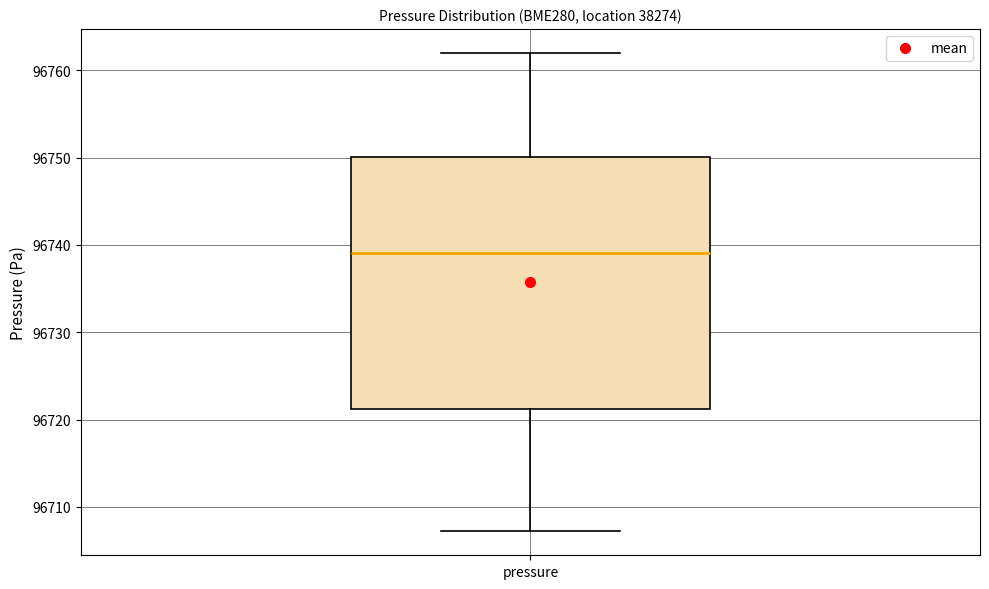

Where is the lower edge of the box for pressure on the y-axis? The values are not printed on the chart, so give them approximately, as read against the axis.

96721